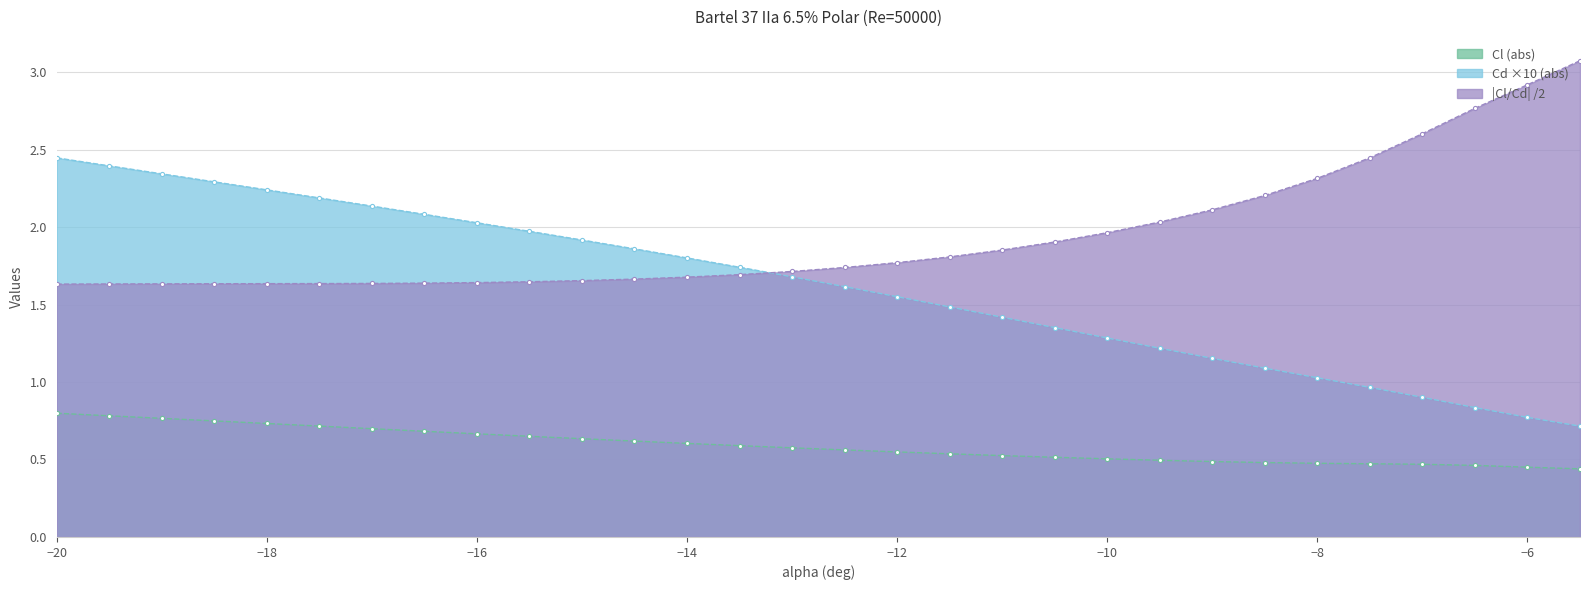

What is the total value across all series at −8?

3.8